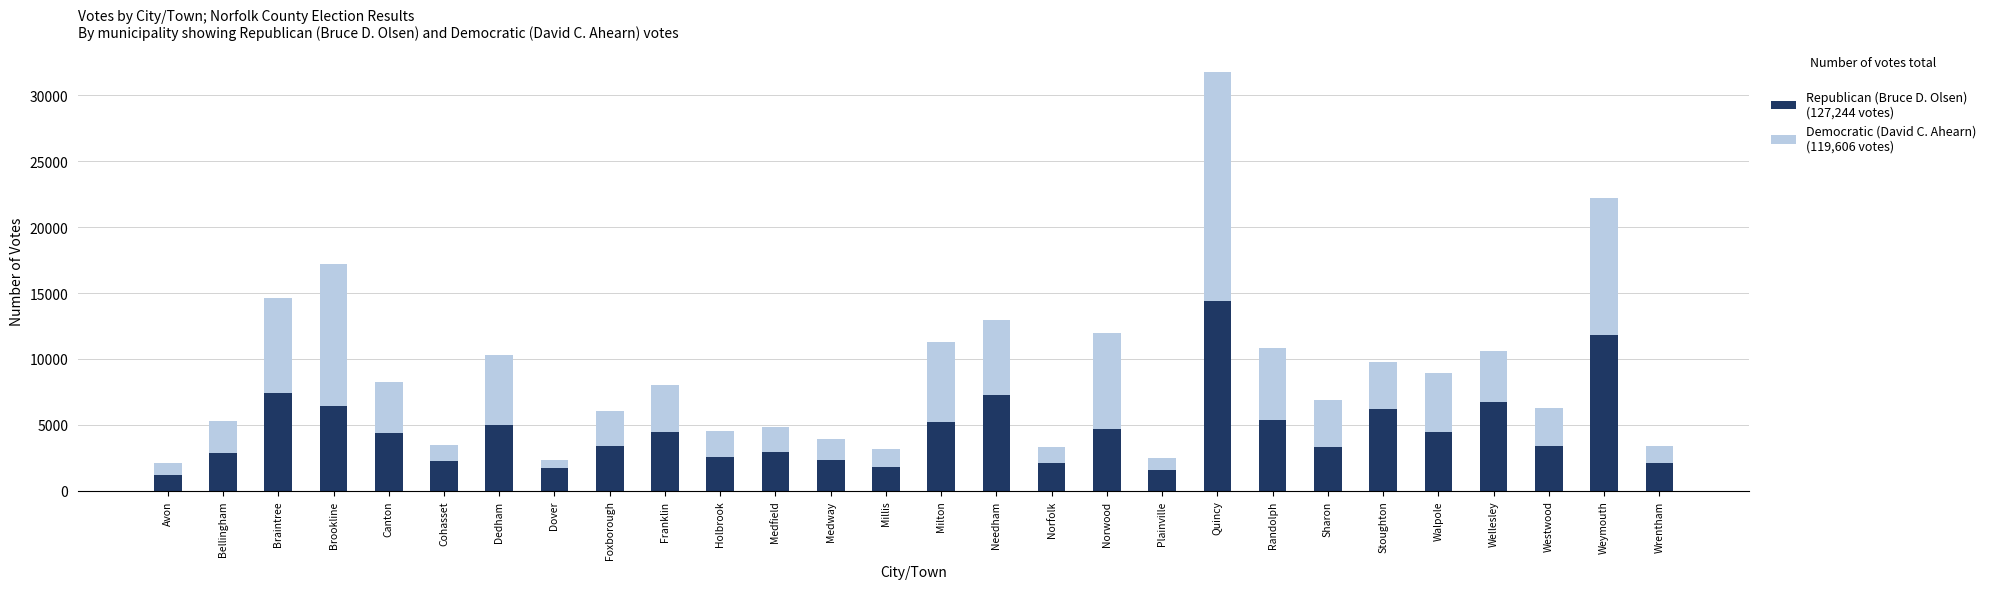

How many categories are shown in the chart?

28